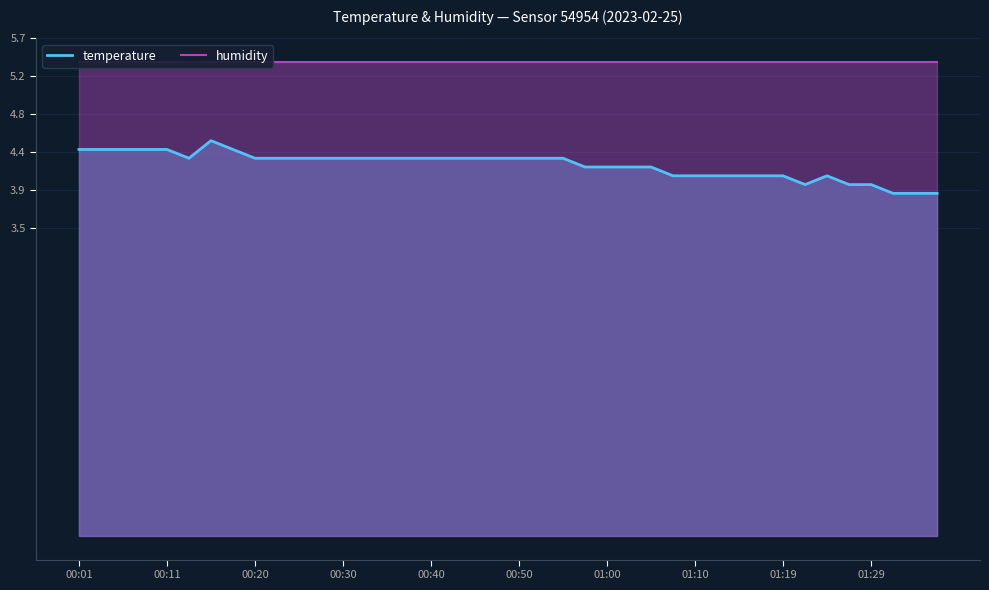

Reading left to right, what are all the values shown in this chart?

temperature: 4.4	4.4	4.4	4.4	4.4	4.3	4.5	4.4	4.3	4.3	4.3	4.3	4.3	4.3	4.3	4.3	4.3	4.3	4.3	4.3	4.3	4.3	4.3	4.2	4.2	4.2	4.2	4.1	4.1	4.1	4.1	4.1	4.1	4.0	4.1	4.0	4.0	3.9	3.9	3.9
humidity: 5.4	5.4	5.4	5.4	5.4	5.4	5.4	5.4	5.4	5.4	5.4	5.4	5.4	5.4	5.4	5.4	5.4	5.4	5.4	5.4	5.4	5.4	5.4	5.4	5.4	5.4	5.4	5.4	5.4	5.4	5.4	5.4	5.4	5.4	5.4	5.4	5.4	5.4	5.4	5.4